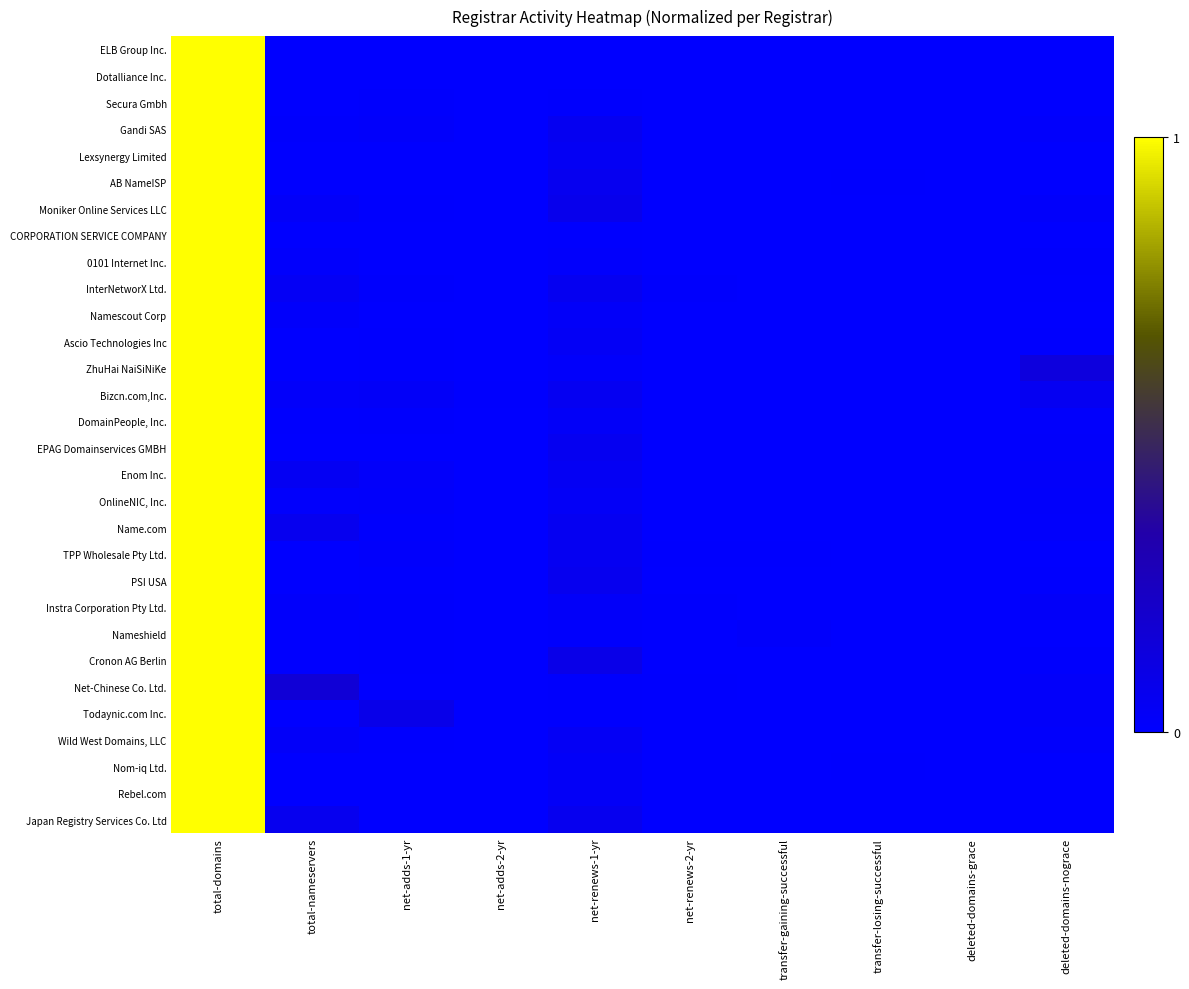

Reading right to left, extract all data points from this chart.

ELB Group Inc.: deleted-domains-nograce=0.0	deleted-domains-grace=0.0	transfer-losing-successful=0.0	transfer-gaining-successful=0.0	net-renews-2-yr=0.0	net-renews-1-yr=0.0	net-adds-2-yr=0.0	net-adds-1-yr=0.0	total-nameservers=0.0	total-domains=1.0
Dotalliance Inc.: deleted-domains-nograce=0.0	deleted-domains-grace=0.0	transfer-losing-successful=0.0	transfer-gaining-successful=0.0	net-renews-2-yr=0.0	net-renews-1-yr=0.0	net-adds-2-yr=0.0	net-adds-1-yr=0.0	total-nameservers=0.0	total-domains=1.0
Secura Gmbh: deleted-domains-nograce=0.0	deleted-domains-grace=0.0	transfer-losing-successful=0.0	transfer-gaining-successful=0.0	net-renews-2-yr=0.0	net-renews-1-yr=0.0	net-adds-2-yr=0.0	net-adds-1-yr=0.0	total-nameservers=0.0	total-domains=1.0
Gandi SAS: deleted-domains-nograce=0.0	deleted-domains-grace=0.0	transfer-losing-successful=0.0	transfer-gaining-successful=0.0	net-renews-2-yr=0.0	net-renews-1-yr=0.1	net-adds-2-yr=0.0	net-adds-1-yr=0.0	total-nameservers=0.0	total-domains=1.0
Lexsynergy Limited: deleted-domains-nograce=0.0	deleted-domains-grace=0.0	transfer-losing-successful=0.0	transfer-gaining-successful=0.0	net-renews-2-yr=0.0	net-renews-1-yr=0.0	net-adds-2-yr=0.0	net-adds-1-yr=0.0	total-nameservers=0.0	total-domains=1.0
AB NameISP: deleted-domains-nograce=0.0	deleted-domains-grace=0.0	transfer-losing-successful=0.0	transfer-gaining-successful=0.0	net-renews-2-yr=0.0	net-renews-1-yr=0.1	net-adds-2-yr=0.0	net-adds-1-yr=0.0	total-nameservers=0.0	total-domains=1.0
Moniker Online Services LLC: deleted-domains-nograce=0.0	deleted-domains-grace=0.0	transfer-losing-successful=0.0	transfer-gaining-successful=0.0	net-renews-2-yr=0.0	net-renews-1-yr=0.1	net-adds-2-yr=0.0	net-adds-1-yr=0.0	total-nameservers=0.0	total-domains=1.0
CORPORATION SERVICE COMPANY: deleted-domains-nograce=0.0	deleted-domains-grace=0.0	transfer-losing-successful=0.0	transfer-gaining-successful=0.0	net-renews-2-yr=0.0	net-renews-1-yr=0.0	net-adds-2-yr=0.0	net-adds-1-yr=0.0	total-nameservers=0.0	total-domains=1.0
0101 Internet Inc.: deleted-domains-nograce=0.0	deleted-domains-grace=0.0	transfer-losing-successful=0.0	transfer-gaining-successful=0.0	net-renews-2-yr=0.0	net-renews-1-yr=0.0	net-adds-2-yr=0.0	net-adds-1-yr=0.0	total-nameservers=0.0	total-domains=1.0
InterNetworX Ltd.: deleted-domains-nograce=0.0	deleted-domains-grace=0.0	transfer-losing-successful=0.0	transfer-gaining-successful=0.0	net-renews-2-yr=0.0	net-renews-1-yr=0.1	net-adds-2-yr=0.0	net-adds-1-yr=0.0	total-nameservers=0.0	total-domains=1.0
Namescout Corp: deleted-domains-nograce=0.0	deleted-domains-grace=0.0	transfer-losing-successful=0.0	transfer-gaining-successful=0.0	net-renews-2-yr=0.0	net-renews-1-yr=0.0	net-adds-2-yr=0.0	net-adds-1-yr=0.0	total-nameservers=0.0	total-domains=1.0
Ascio Technologies Inc: deleted-domains-nograce=0.0	deleted-domains-grace=0.0	transfer-losing-successful=0.0	transfer-gaining-successful=0.0	net-renews-2-yr=0.0	net-renews-1-yr=0.0	net-adds-2-yr=0.0	net-adds-1-yr=0.0	total-nameservers=0.0	total-domains=1.0
ZhuHai NaiSiNiKe: deleted-domains-nograce=0.1	deleted-domains-grace=0.0	transfer-losing-successful=0.0	transfer-gaining-successful=0.0	net-renews-2-yr=0.0	net-renews-1-yr=0.0	net-adds-2-yr=0.0	net-adds-1-yr=0.0	total-nameservers=0.0	total-domains=1.0
Bizcn.com,Inc.: deleted-domains-nograce=0.1	deleted-domains-grace=0.0	transfer-losing-successful=0.0	transfer-gaining-successful=0.0	net-renews-2-yr=0.0	net-renews-1-yr=0.1	net-adds-2-yr=0.0	net-adds-1-yr=0.0	total-nameservers=0.0	total-domains=1.0
DomainPeople, Inc.: deleted-domains-nograce=0.0	deleted-domains-grace=0.0	transfer-losing-successful=0.0	transfer-gaining-successful=0.0	net-renews-2-yr=0.0	net-renews-1-yr=0.0	net-adds-2-yr=0.0	net-adds-1-yr=0.0	total-nameservers=0.0	total-domains=1.0
EPAG Domainservices GMBH: deleted-domains-nograce=0.0	deleted-domains-grace=0.0	transfer-losing-successful=0.0	transfer-gaining-successful=0.0	net-renews-2-yr=0.0	net-renews-1-yr=0.1	net-adds-2-yr=0.0	net-adds-1-yr=0.0	total-nameservers=0.0	total-domains=1.0
Enom Inc.: deleted-domains-nograce=0.0	deleted-domains-grace=0.0	transfer-losing-successful=0.0	transfer-gaining-successful=0.0	net-renews-2-yr=0.0	net-renews-1-yr=0.0	net-adds-2-yr=0.0	net-adds-1-yr=0.0	total-nameservers=0.1	total-domains=1.0
OnlineNIC, Inc.: deleted-domains-nograce=0.0	deleted-domains-grace=0.0	transfer-losing-successful=0.0	transfer-gaining-successful=0.0	net-renews-2-yr=0.0	net-renews-1-yr=0.0	net-adds-2-yr=0.0	net-adds-1-yr=0.0	total-nameservers=0.0	total-domains=1.0
Name.com: deleted-domains-nograce=0.0	deleted-domains-grace=0.0	transfer-losing-successful=0.0	transfer-gaining-successful=0.0	net-renews-2-yr=0.0	net-renews-1-yr=0.1	net-adds-2-yr=0.0	net-adds-1-yr=0.0	total-nameservers=0.1	total-domains=1.0
TPP Wholesale Pty Ltd.: deleted-domains-nograce=0.0	deleted-domains-grace=0.0	transfer-losing-successful=0.0	transfer-gaining-successful=0.0	net-renews-2-yr=0.0	net-renews-1-yr=0.1	net-adds-2-yr=0.0	net-adds-1-yr=0.0	total-nameservers=0.0	total-domains=1.0
PSI USA: deleted-domains-nograce=0.0	deleted-domains-grace=0.0	transfer-losing-successful=0.0	transfer-gaining-successful=0.0	net-renews-2-yr=0.0	net-renews-1-yr=0.1	net-adds-2-yr=0.0	net-adds-1-yr=0.0	total-nameservers=0.0	total-domains=1.0
Instra Corporation Pty Ltd.: deleted-domains-nograce=0.0	deleted-domains-grace=0.0	transfer-losing-successful=0.0	transfer-gaining-successful=0.0	net-renews-2-yr=0.0	net-renews-1-yr=0.0	net-adds-2-yr=0.0	net-adds-1-yr=0.0	total-nameservers=0.0	total-domains=1.0
Nameshield: deleted-domains-nograce=0.0	deleted-domains-grace=0.0	transfer-losing-successful=0.0	transfer-gaining-successful=0.0	net-renews-2-yr=0.0	net-renews-1-yr=0.0	net-adds-2-yr=0.0	net-adds-1-yr=0.0	total-nameservers=0.0	total-domains=1.0
Cronon AG Berlin: deleted-domains-nograce=0.0	deleted-domains-grace=0.0	transfer-losing-successful=0.0	transfer-gaining-successful=0.0	net-renews-2-yr=0.0	net-renews-1-yr=0.1	net-adds-2-yr=0.0	net-adds-1-yr=0.0	total-nameservers=0.0	total-domains=1.0
Net-Chinese Co. Ltd.: deleted-domains-nograce=0.0	deleted-domains-grace=0.0	transfer-losing-successful=0.0	transfer-gaining-successful=0.0	net-renews-2-yr=0.0	net-renews-1-yr=0.0	net-adds-2-yr=0.0	net-adds-1-yr=0.0	total-nameservers=0.2	total-domains=1.0
Todaynic.com Inc.: deleted-domains-nograce=0.0	deleted-domains-grace=0.0	transfer-losing-successful=0.0	transfer-gaining-successful=0.0	net-renews-2-yr=0.0	net-renews-1-yr=0.0	net-adds-2-yr=0.0	net-adds-1-yr=0.1	total-nameservers=0.0	total-domains=1.0
Wild West Domains, LLC: deleted-domains-nograce=0.0	deleted-domains-grace=0.0	transfer-losing-successful=0.0	transfer-gaining-successful=0.0	net-renews-2-yr=0.0	net-renews-1-yr=0.0	net-adds-2-yr=0.0	net-adds-1-yr=0.0	total-nameservers=0.0	total-domains=1.0
Nom-iq Ltd.: deleted-domains-nograce=0.0	deleted-domains-grace=0.0	transfer-losing-successful=0.0	transfer-gaining-successful=0.0	net-renews-2-yr=0.0	net-renews-1-yr=0.0	net-adds-2-yr=0.0	net-adds-1-yr=0.0	total-nameservers=0.0	total-domains=1.0
Rebel.com: deleted-domains-nograce=0.0	deleted-domains-grace=0.0	transfer-losing-successful=0.0	transfer-gaining-successful=0.0	net-renews-2-yr=0.0	net-renews-1-yr=0.0	net-adds-2-yr=0.0	net-adds-1-yr=0.0	total-nameservers=0.0	total-domains=1.0
Japan Registry Services Co. Ltd: deleted-domains-nograce=0.0	deleted-domains-grace=0.0	transfer-losing-successful=0.0	transfer-gaining-successful=0.0	net-renews-2-yr=0.0	net-renews-1-yr=0.1	net-adds-2-yr=0.0	net-adds-1-yr=0.0	total-nameservers=0.1	total-domains=1.0